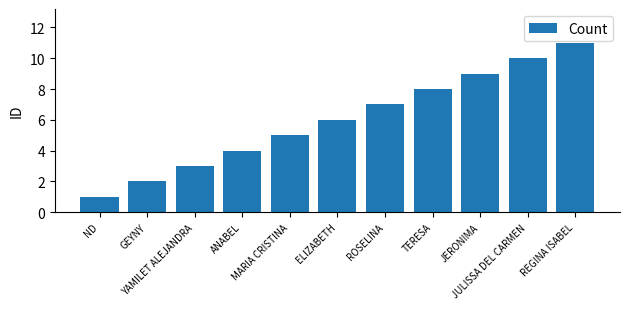

List the labels in order of value, largest first.

REGINA ISABEL, JULISSA DEL CARMEN, JERONIMA, TERESA, ROSELINA, ELIZABETH, MARIA CRISTINA, ANABEL, YAMILET ALEJANDRA, GEYNY, ND